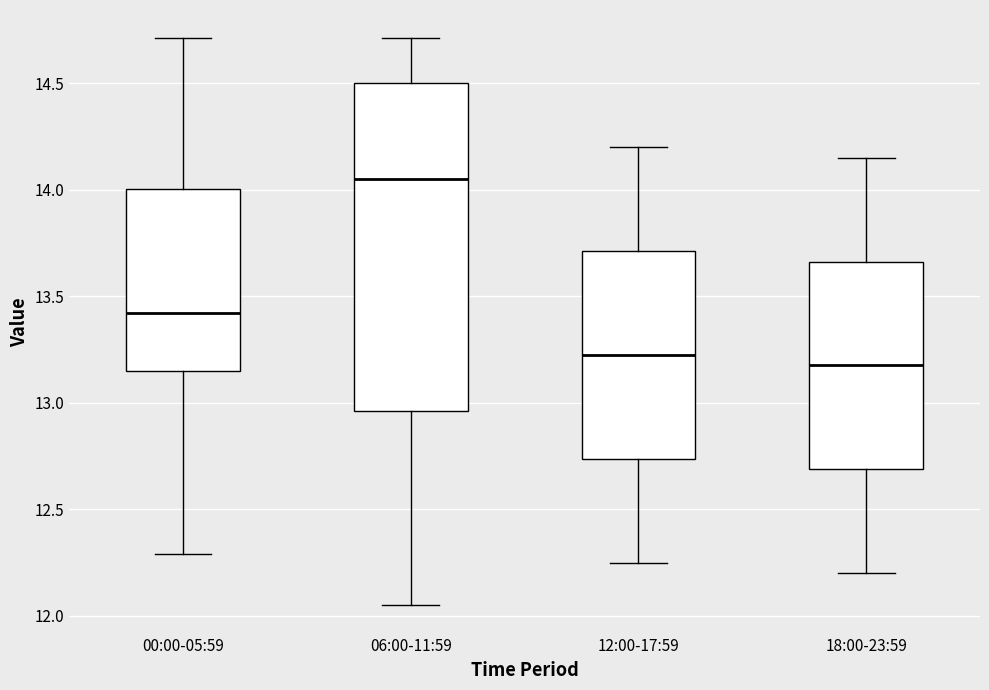

Reading left to right, read every box against the y-axis: the position of its median line, the range the box covers, and the ends of its whiskers. The values are not printed on the chart, so give them approximately, as read against the axis.

00:00-05:59: median 13.40, box 13.15 to 14.00, whiskers 12.30 to 14.70
06:00-11:59: median 14.05, box 12.95 to 14.50, whiskers 12.05 to 14.70
12:00-17:59: median 13.25, box 12.75 to 13.70, whiskers 12.25 to 14.20
18:00-23:59: median 13.20, box 12.70 to 13.65, whiskers 12.20 to 14.15